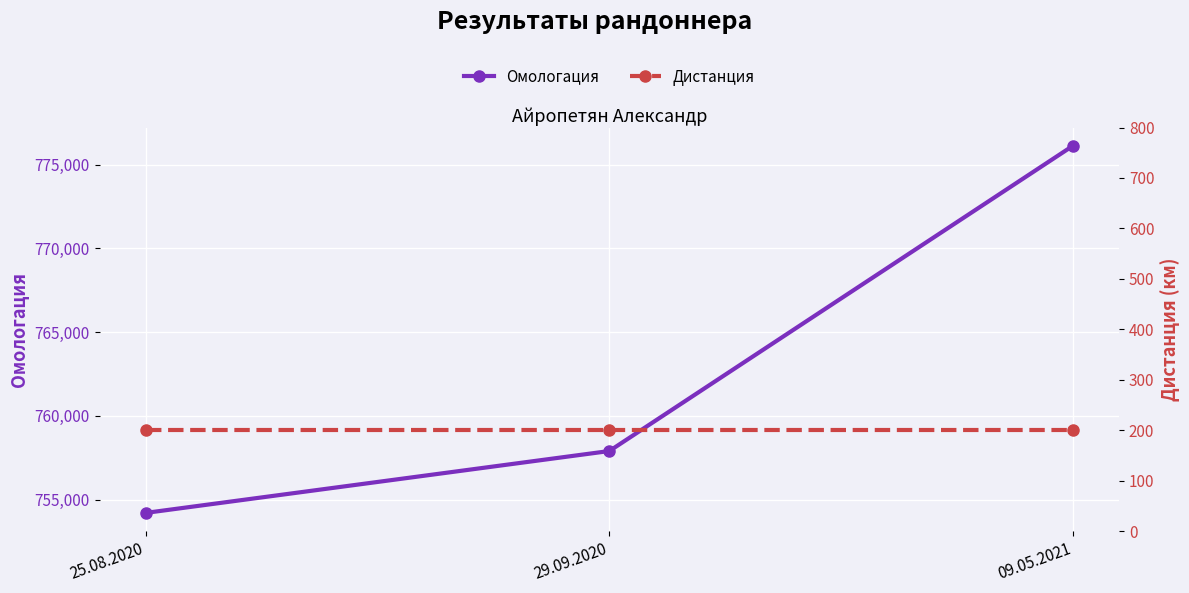

What is the total value across all series at 09.05.2021?

776330